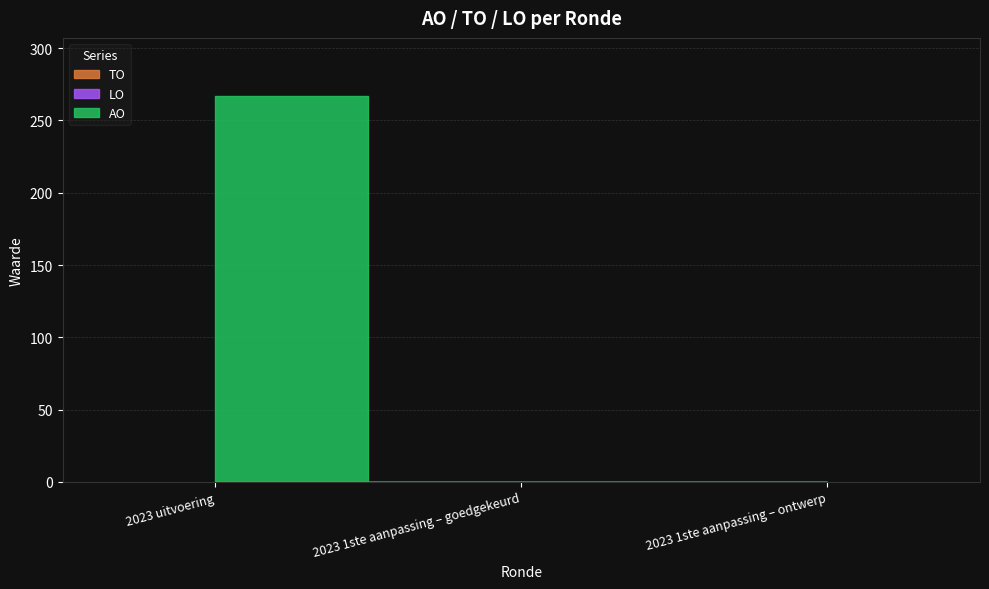

Does the chart display data point markers on the line(s)?

No